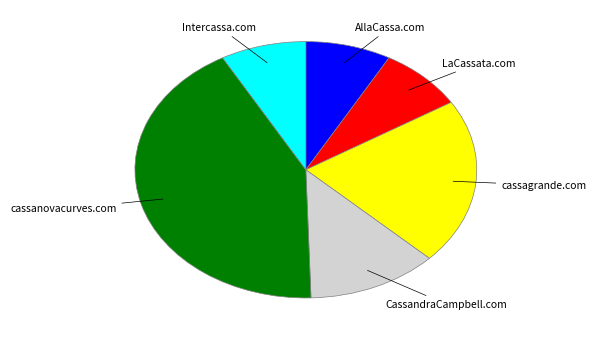

Does any single category account for the majority?

No